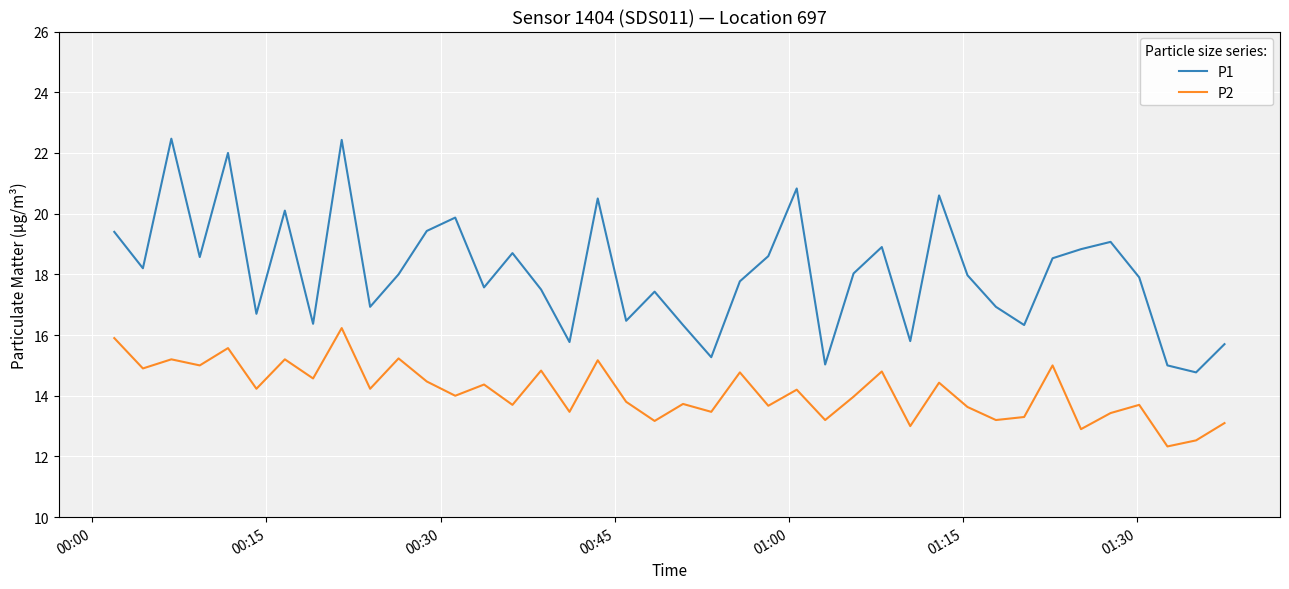

Which series has the largest total across all categories?

P1